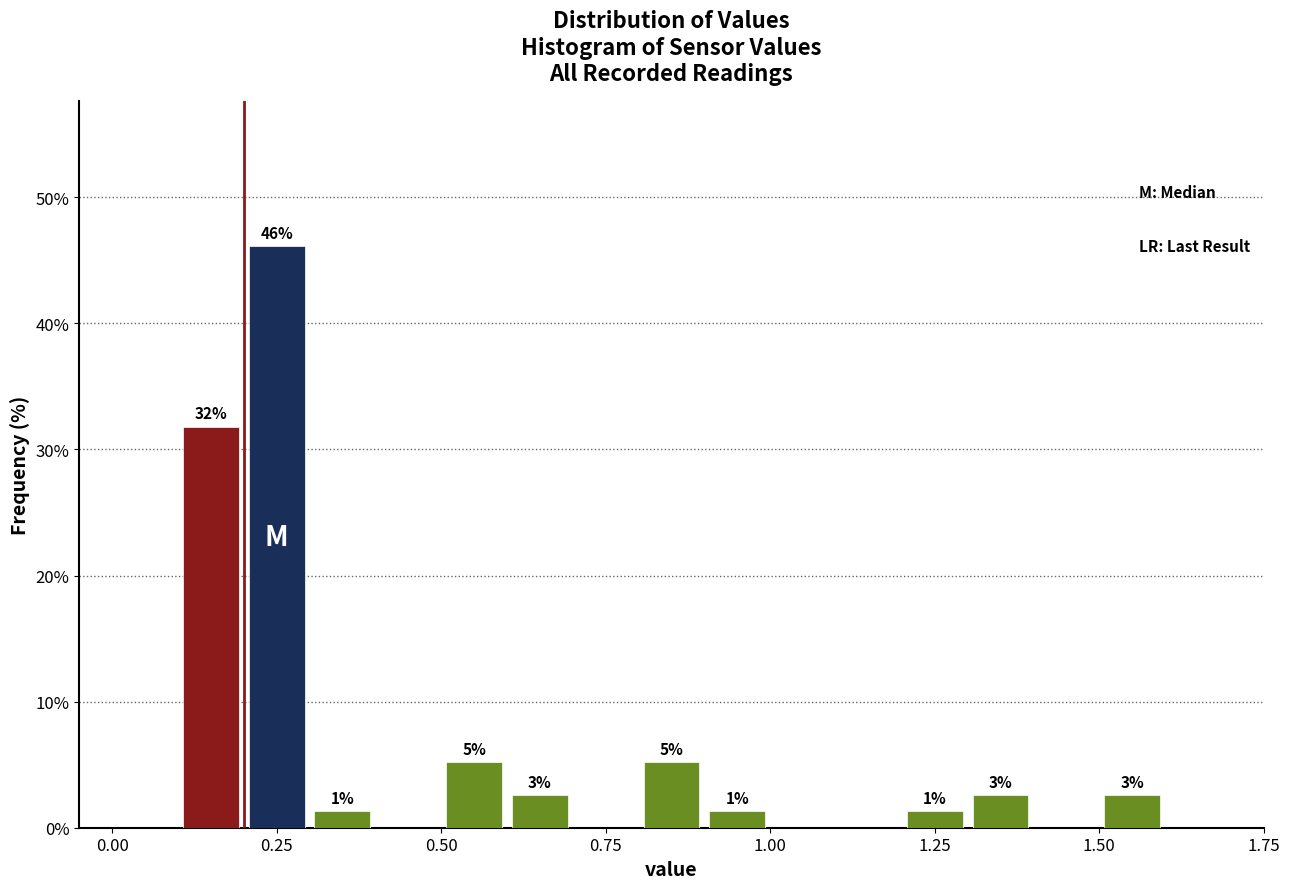

Around what value on the x-axis is the tallest bar? Give the approximate position of its centre, as read against the axis.

0.25